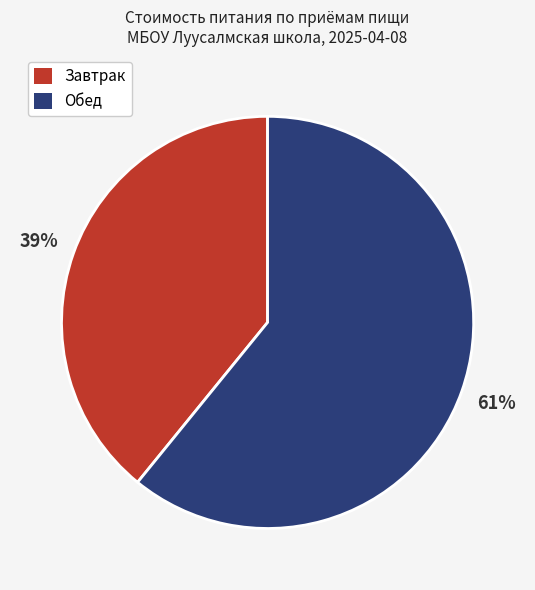

To the nearest percent, what is the difference between the largest and smallest slice percentages?

22%